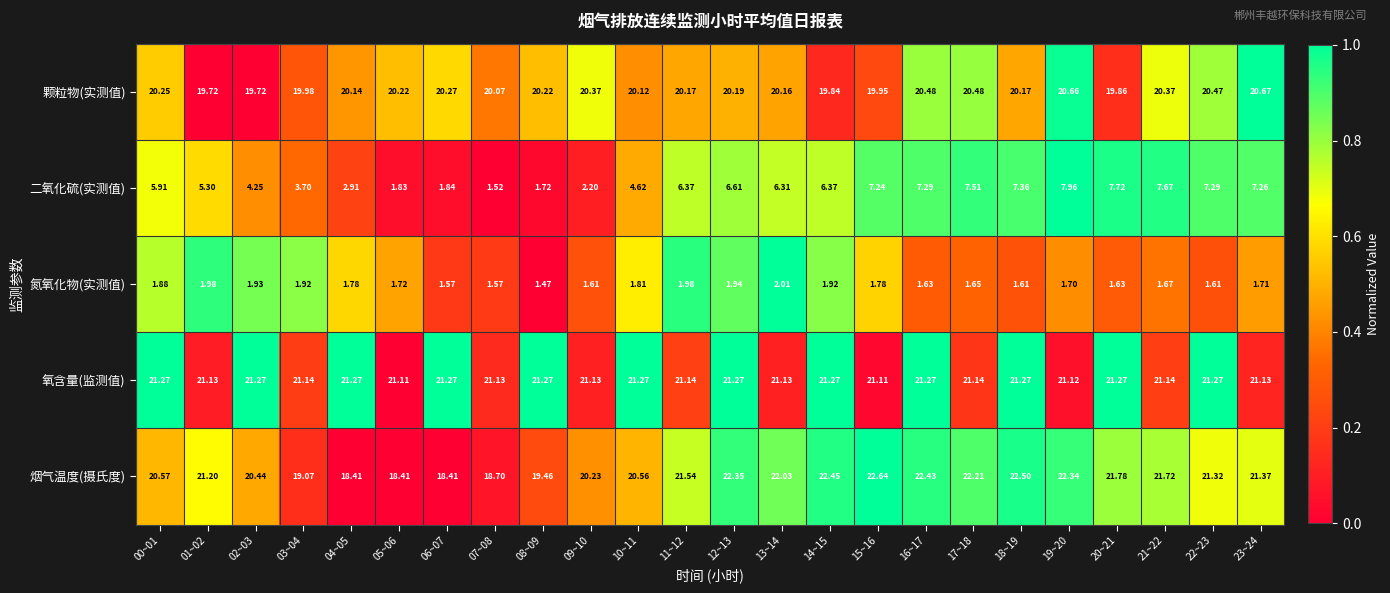

Which series has the widest spread of values?

二氧化硫(实测值)